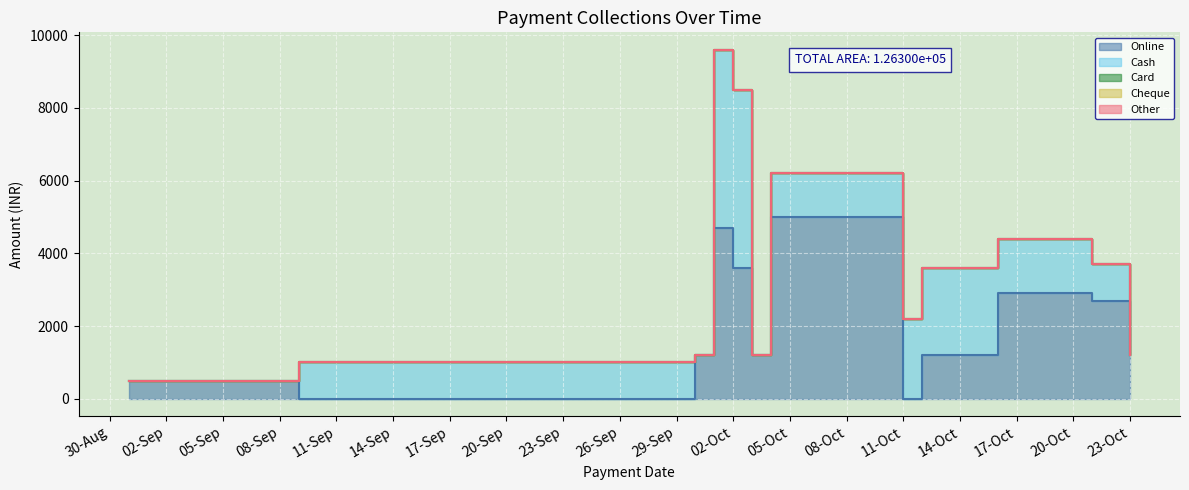

How many categories are shown in the chart?

12